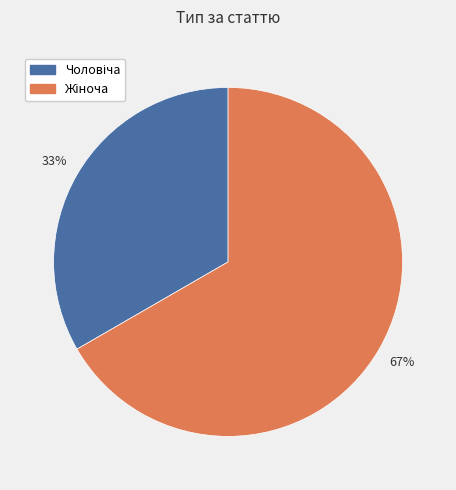

To the nearest percent, what is the average slice percentage?

50%